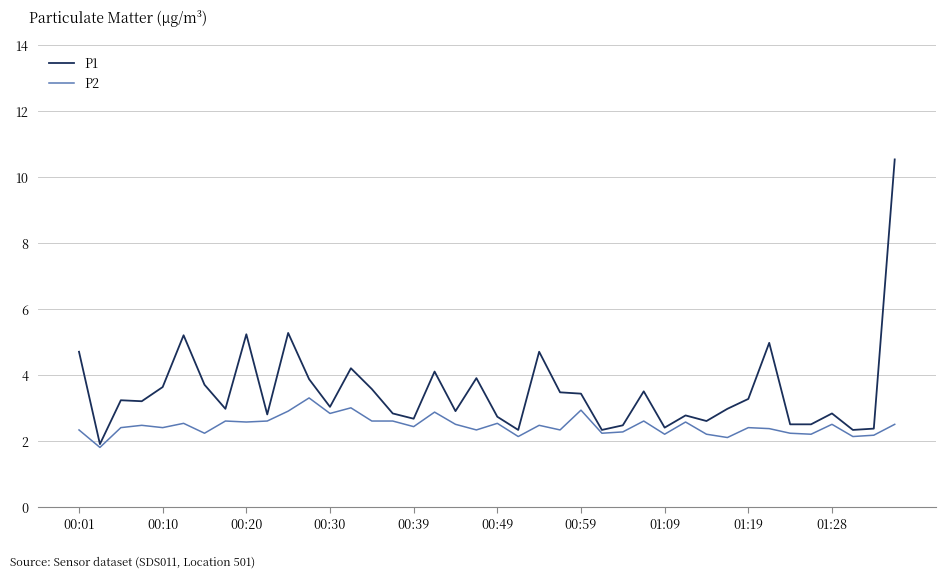

Rank the series by their maximum value, from highest to lowest.

P1, P2